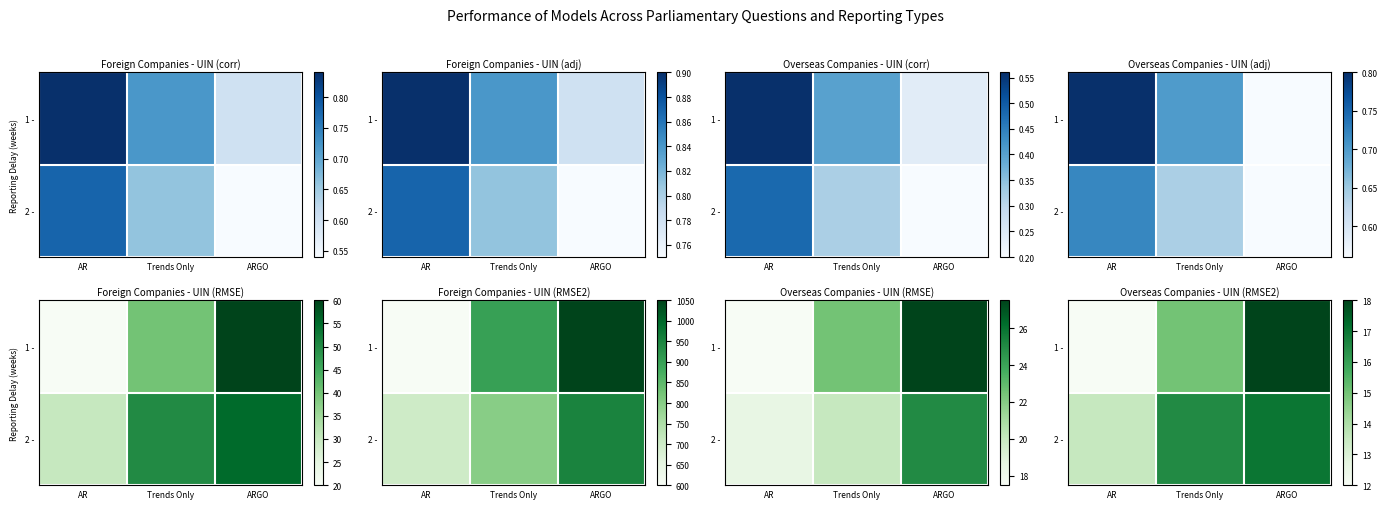

What is the difference between the 1 - values at ARGO and Trends Only?

3.0